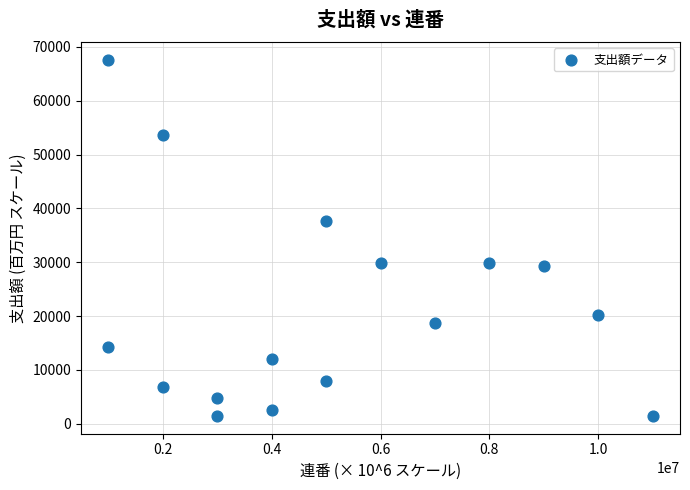

What is the range of X values (max minus min)?

10000000